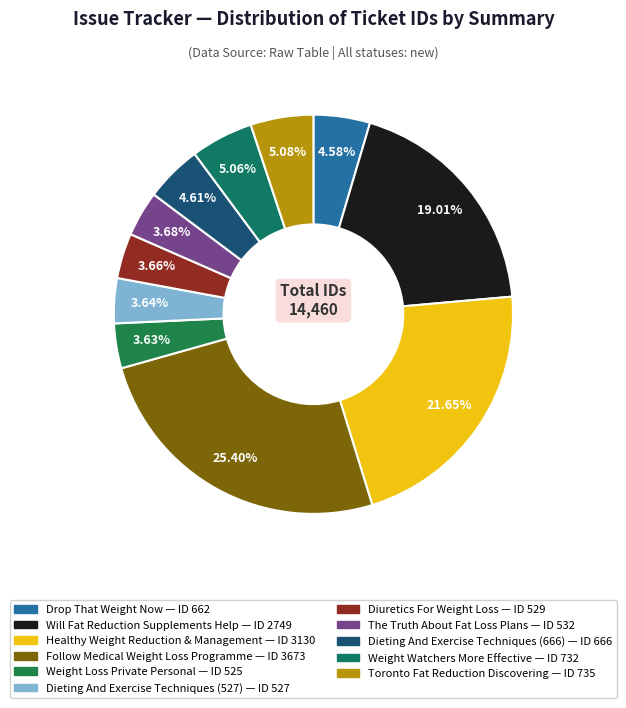

True or false: Weight Watchers More Effective accounts for 10% of the total.

False